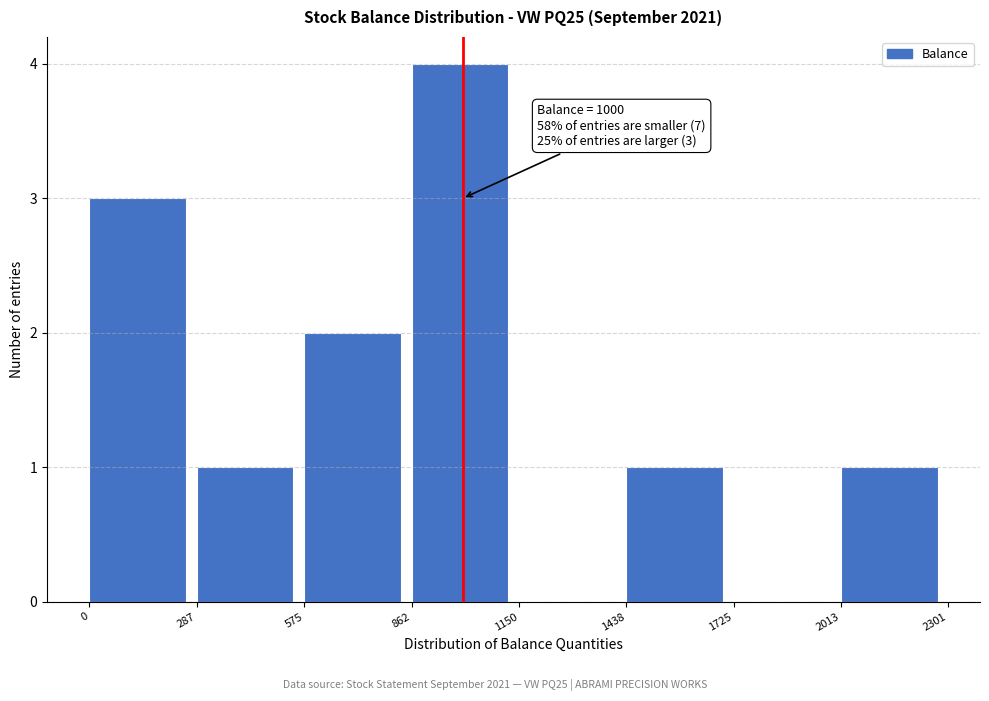

Over which range of the x-axis is the bar tallest?

862 to 1150